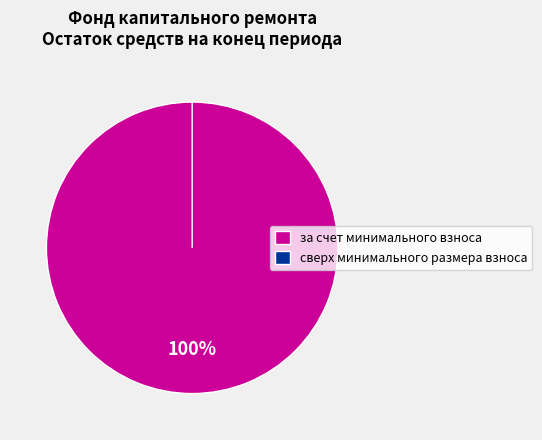

What is the change in value from за счет минимального взноса to сверх минимального размера взноса?

-3273.6